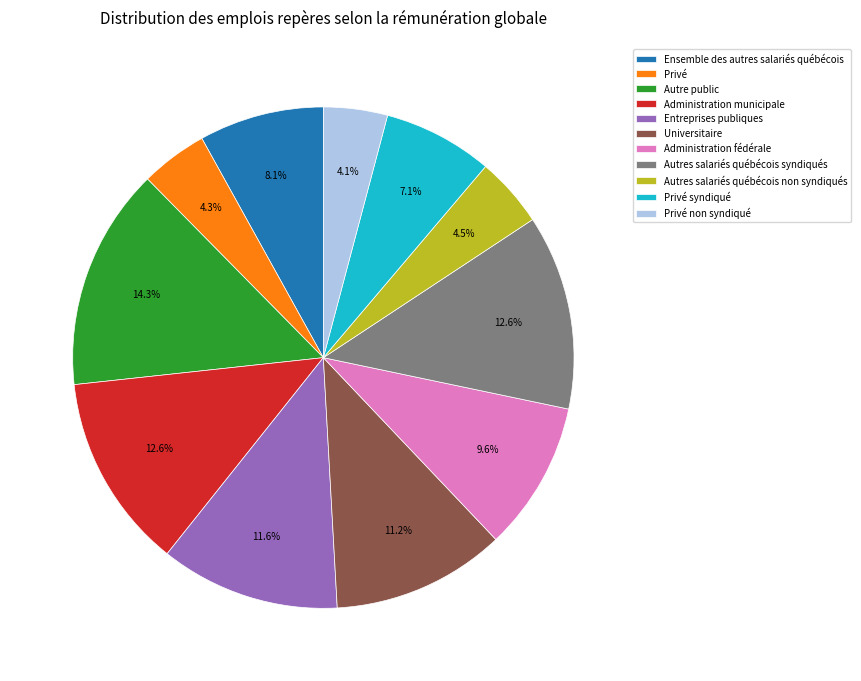

Do Administration municipale and Autres salariés québécois syndiqués together represent more than half of the pie?

No